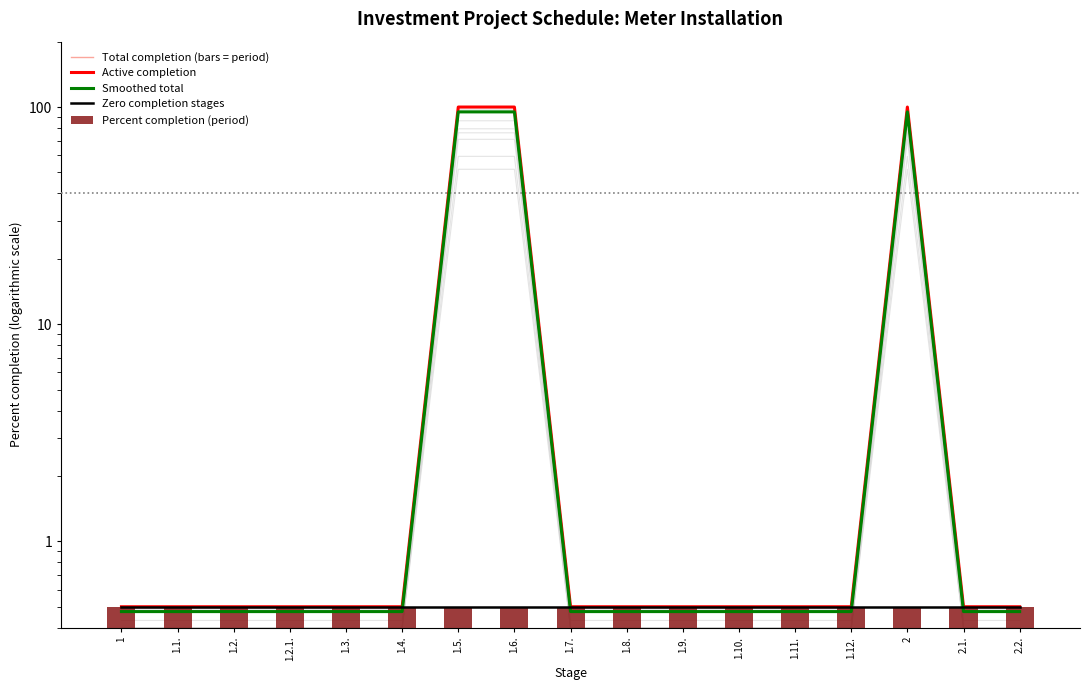

What is the label of the 14th bar from the left?

1.12.